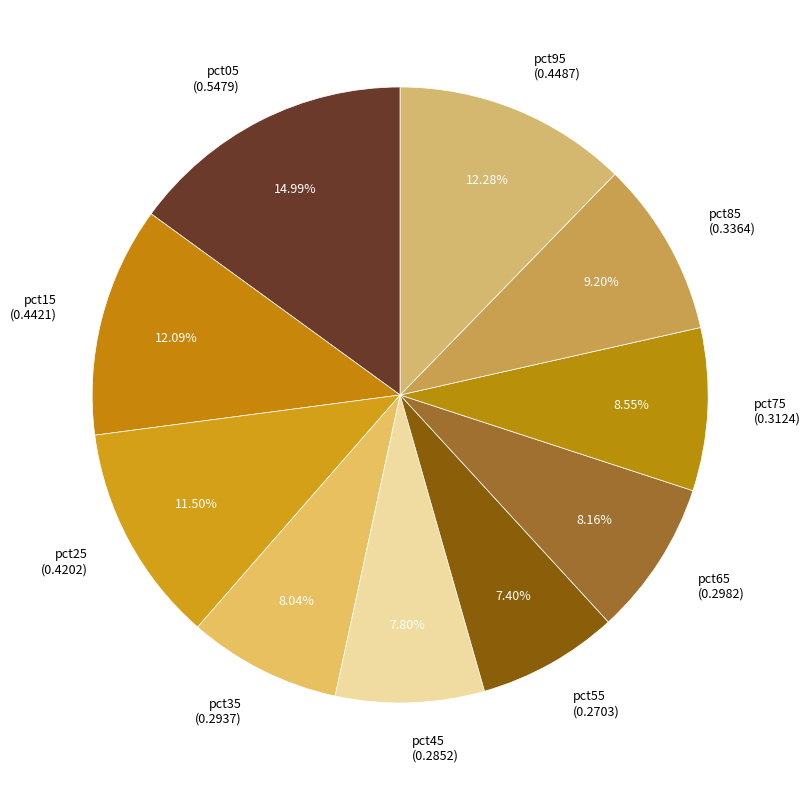

What is the total percentage of pct45 and pct95?

20.1%